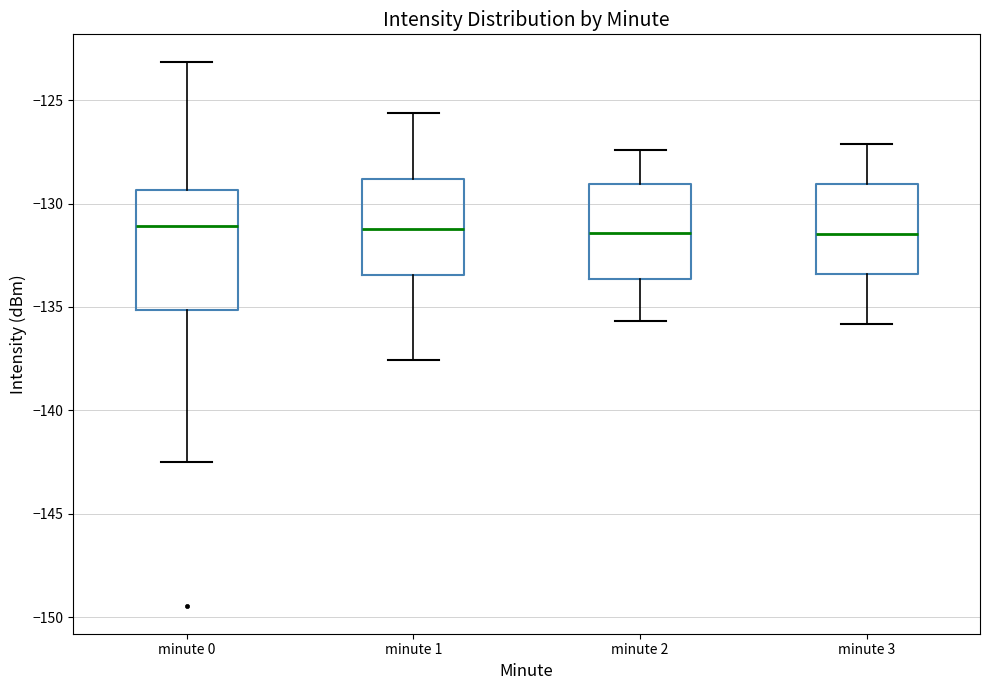

Which box is the tallest, from its lower edge to its upper edge?

minute 0